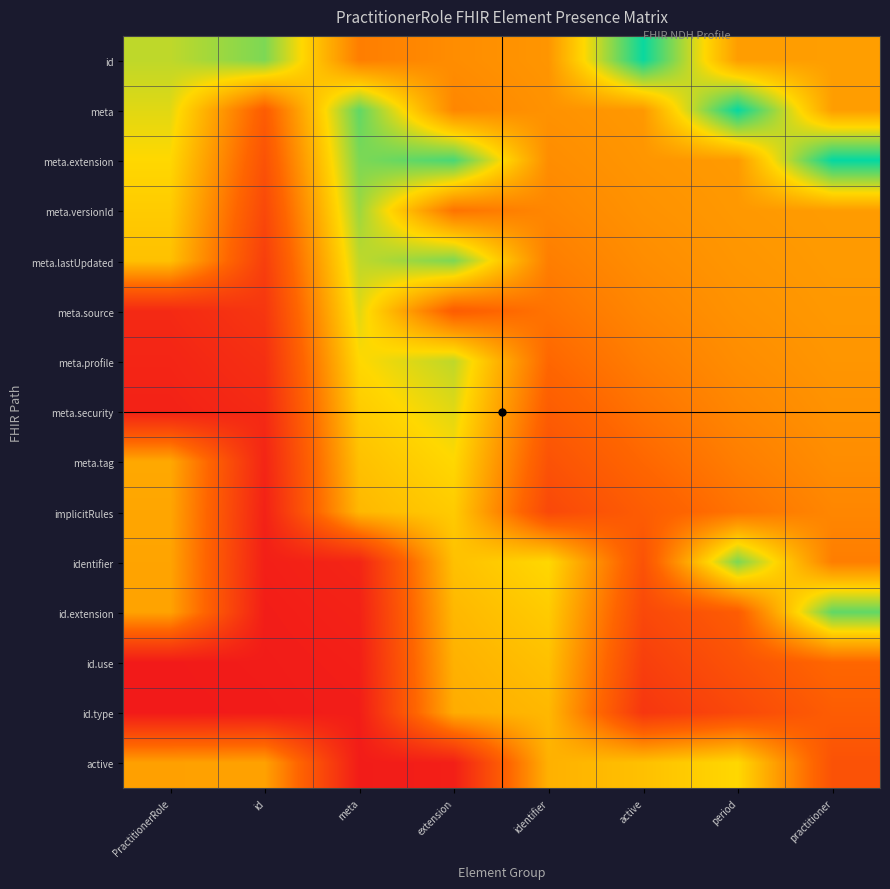

What is the total value across all series at id?

2.7